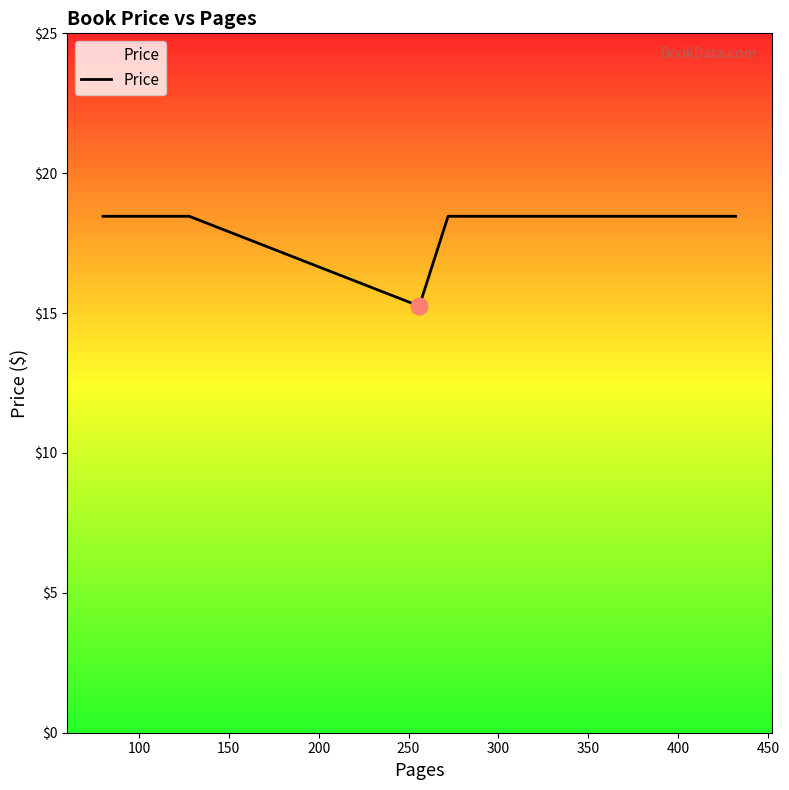

What is the maximum value shown in the chart?

18.5